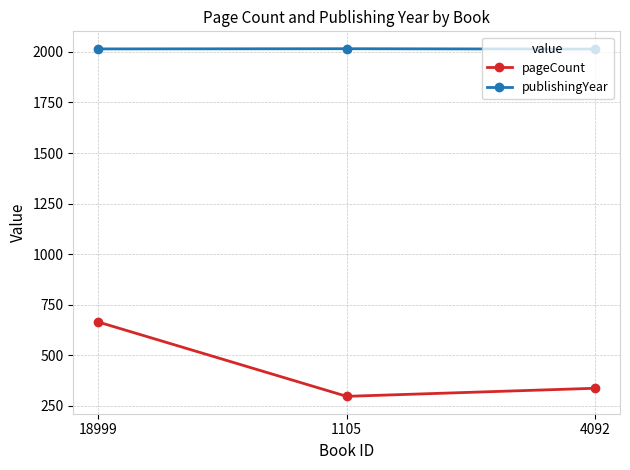

What position from the left is 4092?

3